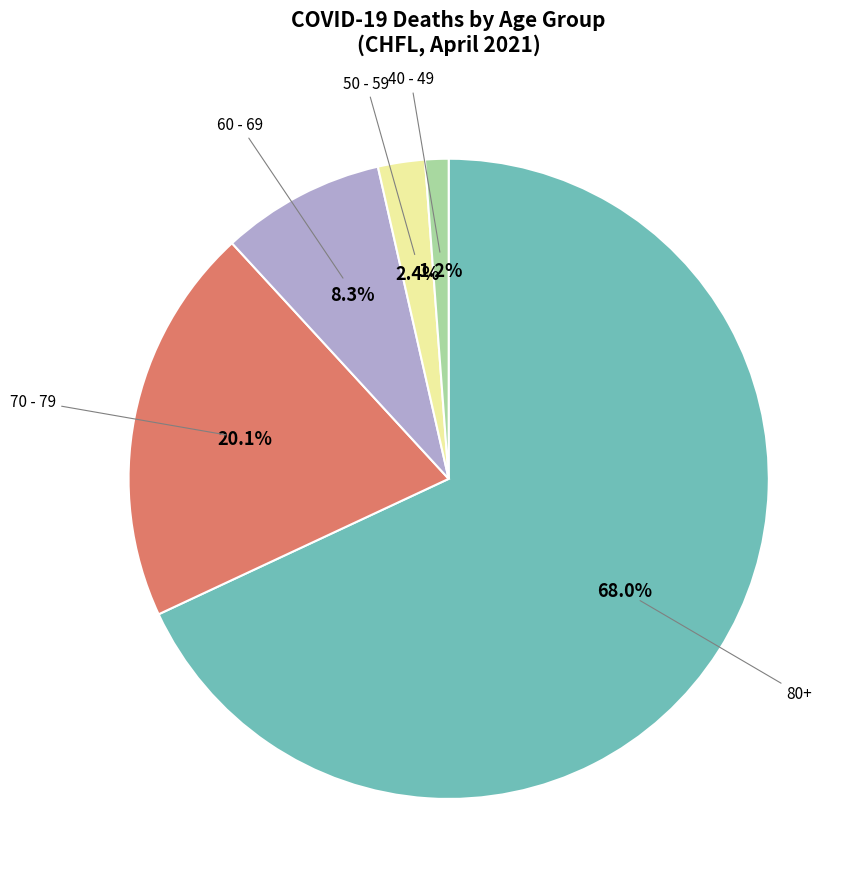

Is there any slice that represents more than half of the pie?

Yes